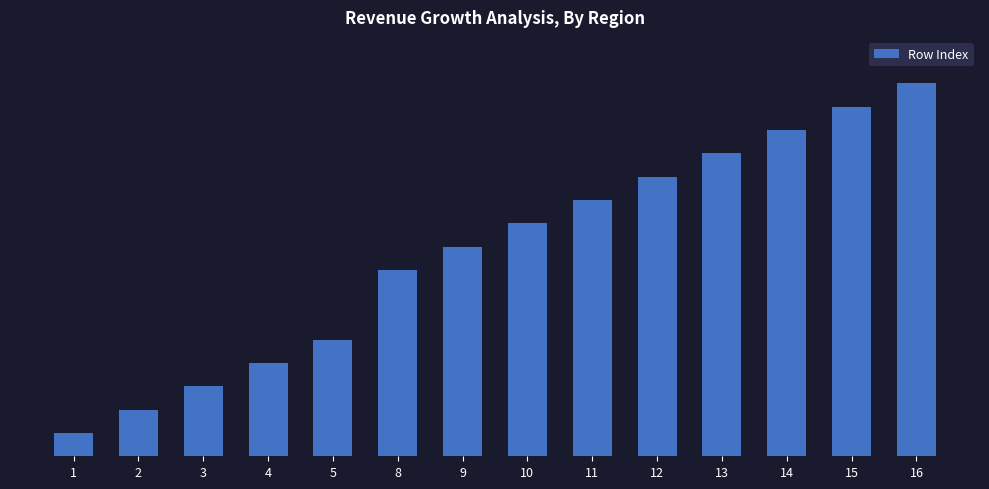

Does the chart contain any negative values?

No